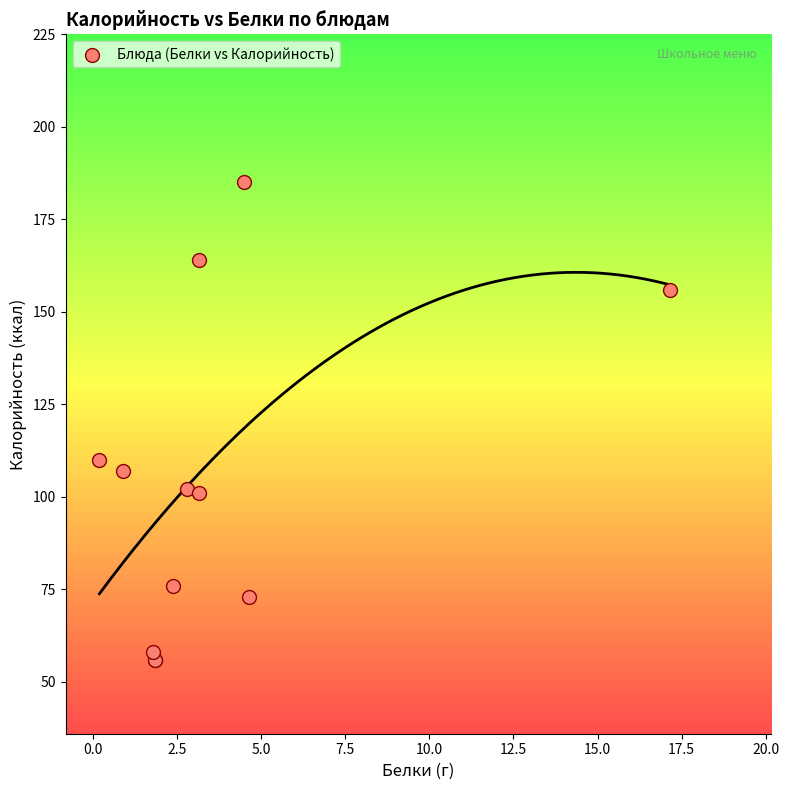

What Y value in the scatter plot is closest to 120?

110